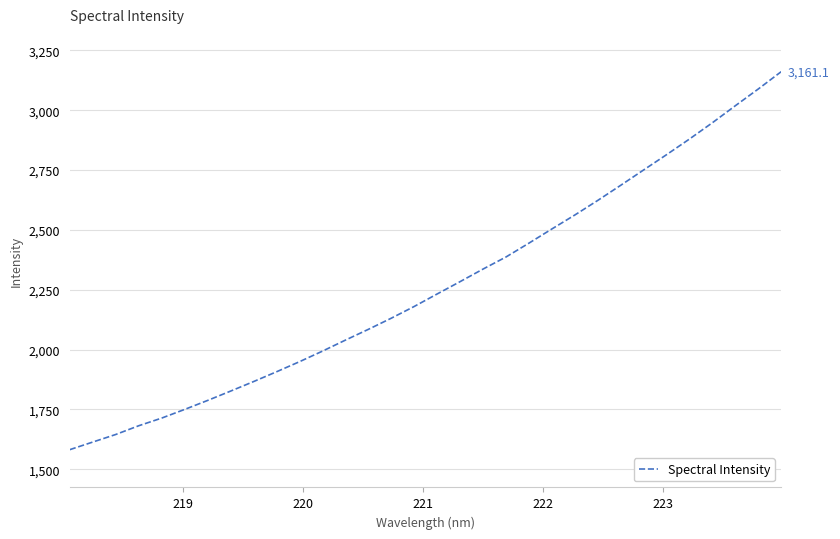

What is the difference between the maximum and minimum values?

1579.0